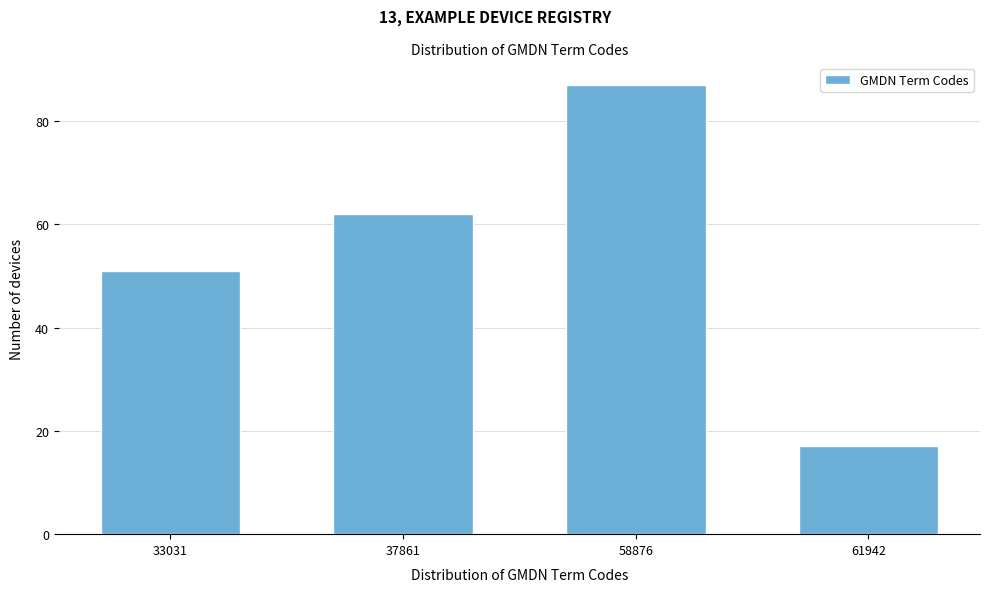

Reading left to right, transcribe all the data shown in this chart.

33031=51	37861=62	58876=87	61942=17